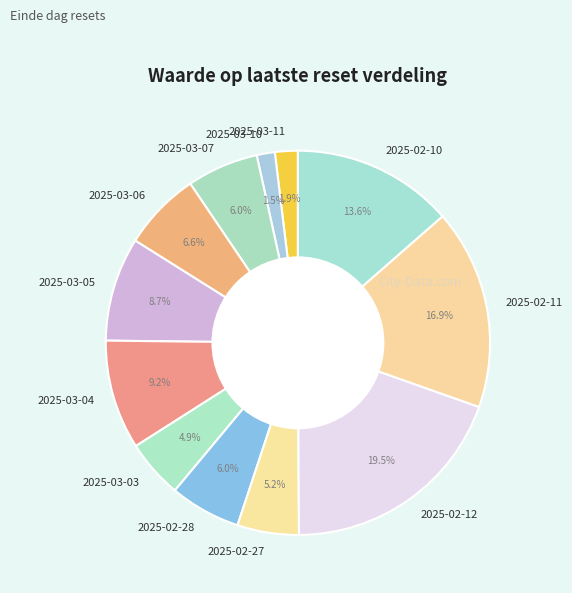

Does any single category account for the majority?

No